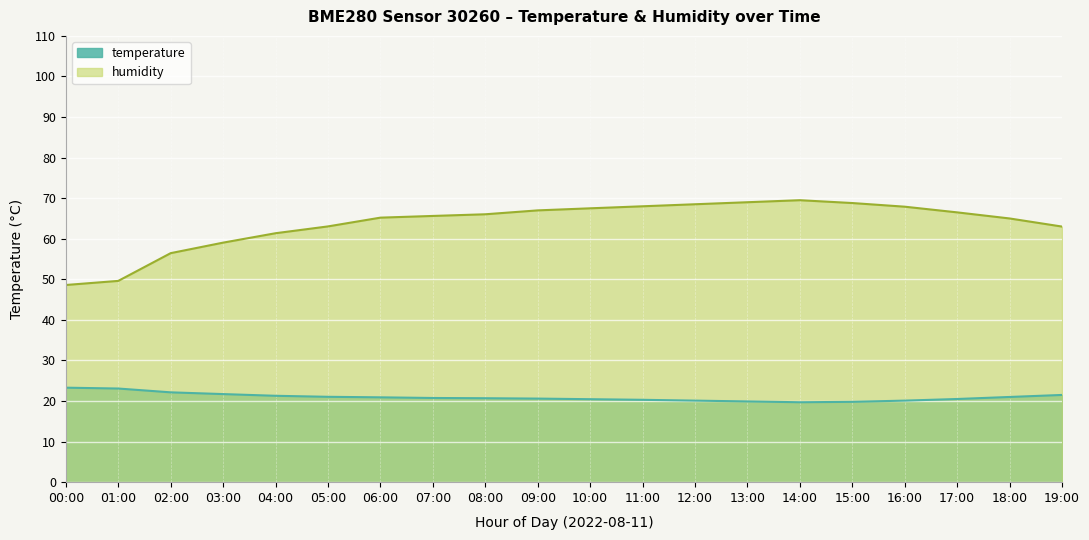

The value of humidity at 14:00 is 15.7. True or false?

False